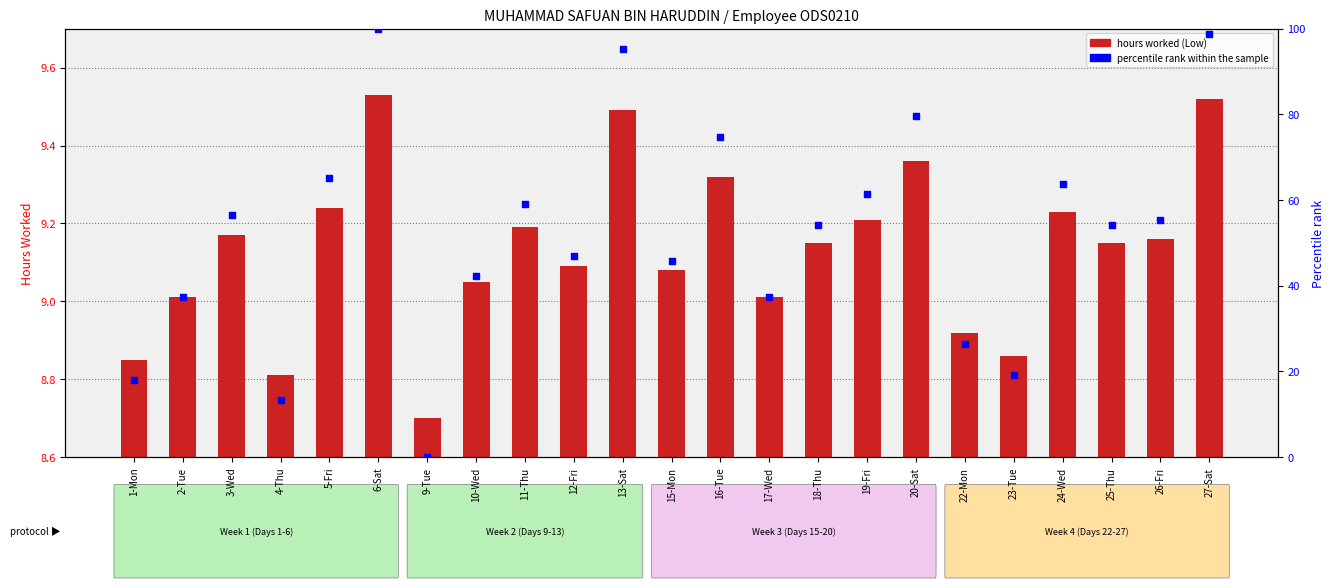

What are all the series names shown in the legend?

hours worked, percentile rank within the sample